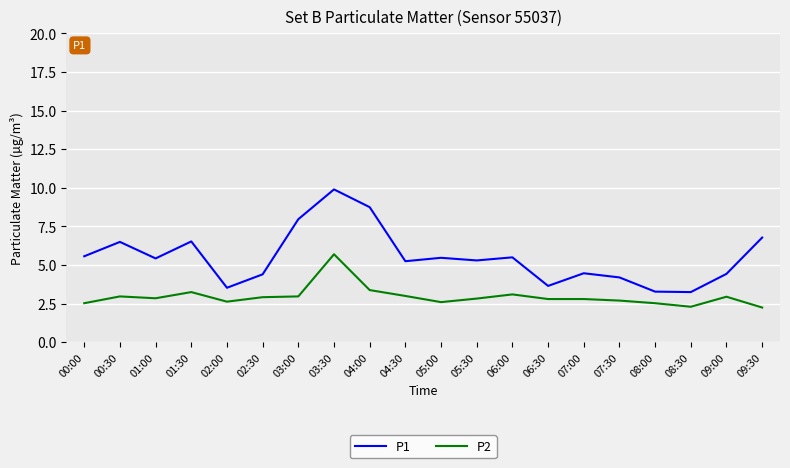

What are all the series names shown in the legend?

P1, P2